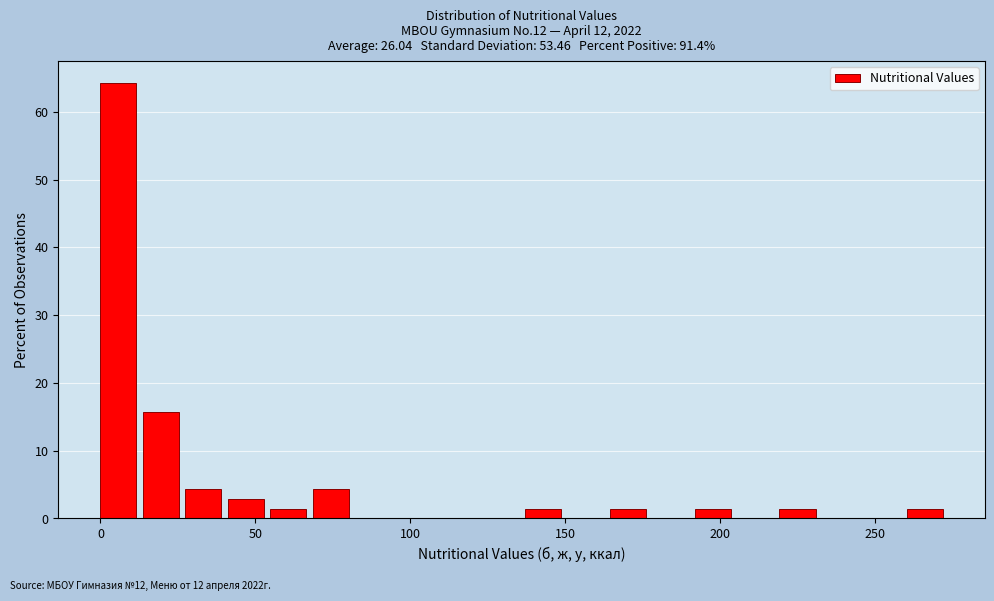

Read against the x-axis, roughly where is the centre of the tallest bar?

5